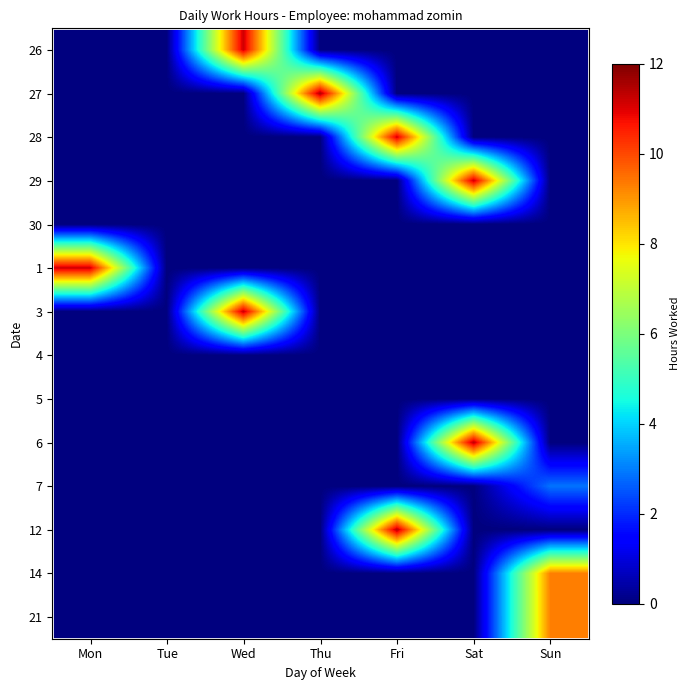

Reading left to right, list all the values displayed in this chart.

26: Mon=0.0	Tue=0.0	Wed=11.2	Thu=0.0	Fri=0.0	Sat=0.0	Sun=0.0
27: Mon=0.0	Tue=0.0	Wed=0.0	Thu=11.5	Fri=0.0	Sat=0.0	Sun=0.0
28: Mon=0.0	Tue=0.0	Wed=0.0	Thu=0.0	Fri=11.1	Sat=0.0	Sun=0.0
29: Mon=0.0	Tue=0.0	Wed=0.0	Thu=0.0	Fri=0.0	Sat=11.2	Sun=0.0
30: Mon=0.0	Tue=0.0	Wed=0.0	Thu=0.0	Fri=0.0	Sat=0.0	Sun=0.0
1: Mon=11.2	Tue=0.0	Wed=0.0	Thu=0.0	Fri=0.0	Sat=0.0	Sun=0.0
3: Mon=0.0	Tue=0.0	Wed=11.2	Thu=0.0	Fri=0.0	Sat=0.0	Sun=0.0
4: Mon=0.0	Tue=0.0	Wed=0.0	Thu=0.0	Fri=0.0	Sat=0.0	Sun=0.0
5: Mon=0.0	Tue=0.0	Wed=0.0	Thu=0.0	Fri=0.0	Sat=0.0	Sun=0.0
6: Mon=0.0	Tue=0.0	Wed=0.0	Thu=0.0	Fri=0.0	Sat=11.3	Sun=0.0
7: Mon=0.0	Tue=0.0	Wed=0.0	Thu=0.0	Fri=0.0	Sat=0.0	Sun=2.9
12: Mon=0.0	Tue=0.0	Wed=0.0	Thu=0.0	Fri=11.4	Sat=0.0	Sun=0.0
14: Mon=0.0	Tue=0.0	Wed=0.0	Thu=0.0	Fri=0.0	Sat=0.0	Sun=9.3
21: Mon=0.0	Tue=0.0	Wed=0.0	Thu=0.0	Fri=0.0	Sat=0.0	Sun=9.3